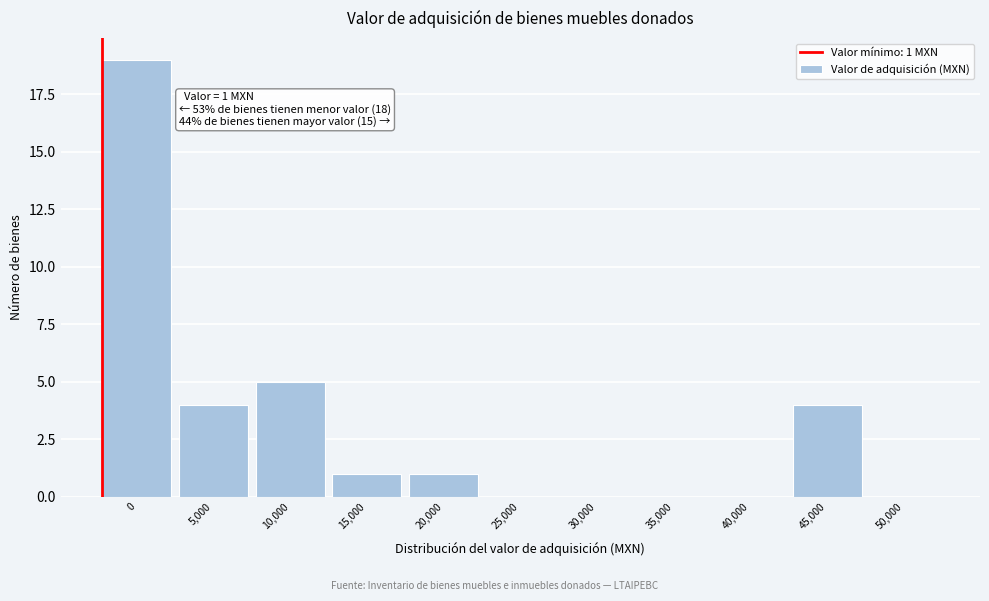

Reading left to right, transcribe all the data shown in this chart.

0=19	5,000=4	10,000=5	15,000=1	20,000=1	25,000=0	30,000=0	35,000=0	40,000=0	45,000=4	50,000=0